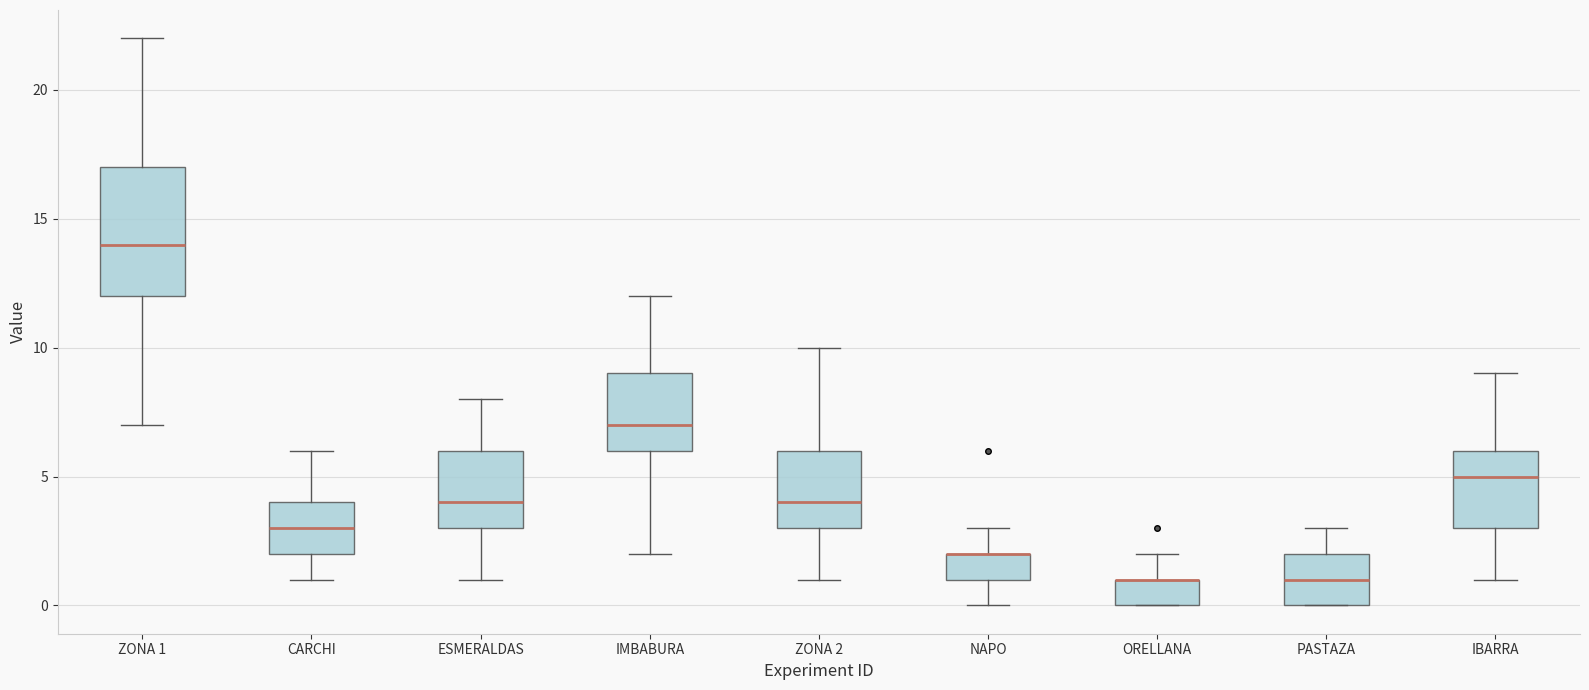

Reading left to right, read every box against the y-axis: the position of its median line, the range the box covers, and the ends of its whiskers. The values are not printed on the chart, so give them approximately, as read against the axis.

ZONA 1: median 14, box 12 to 17, whiskers 7 to 22
CARCHI: median 3, box 2 to 4, whiskers 1 to 6
ESMERALDAS: median 4, box 3 to 6, whiskers 1 to 8
IMBABURA: median 7, box 6 to 9, whiskers 2 to 12
ZONA 2: median 4, box 3 to 6, whiskers 1 to 10
NAPO: median 2 (drawn on the box's upper edge), box 1 to 2, whiskers 0 to 3
ORELLANA: median 1 (drawn on the box's upper edge), box 0 to 1, whiskers 0 to 2
PASTAZA: median 1, box 0 to 2, whiskers 0 to 3
IBARRA: median 5, box 3 to 6, whiskers 1 to 9